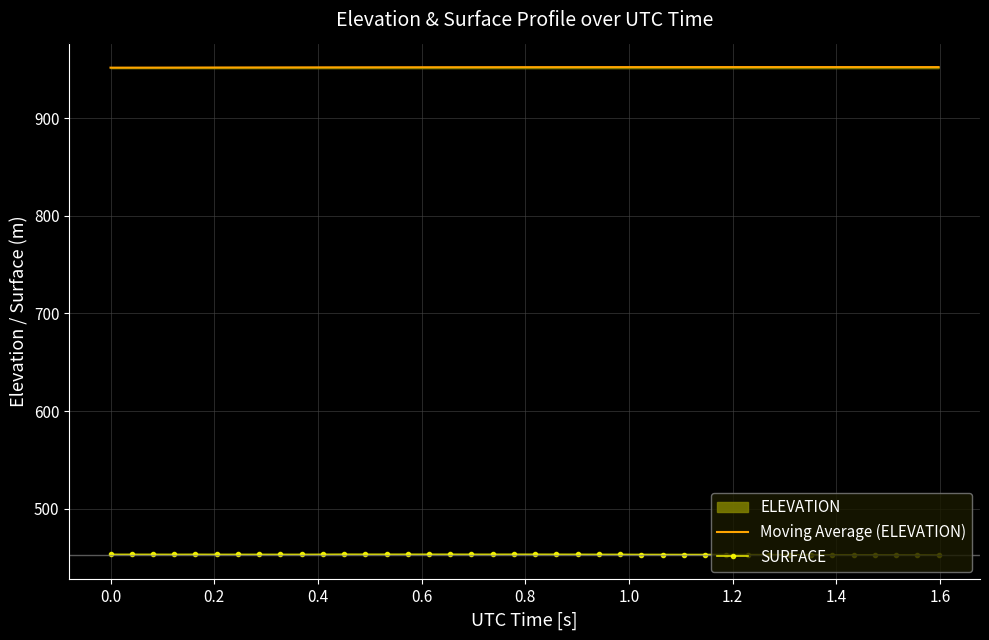

True or false: Moving Average (ELEVATION) and SURFACE intersect in this chart.

False